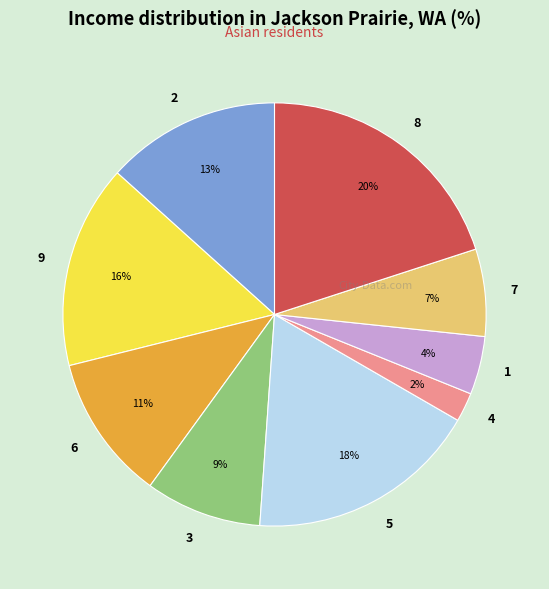

To the nearest percent, what percentage of the pie is 6?

11%